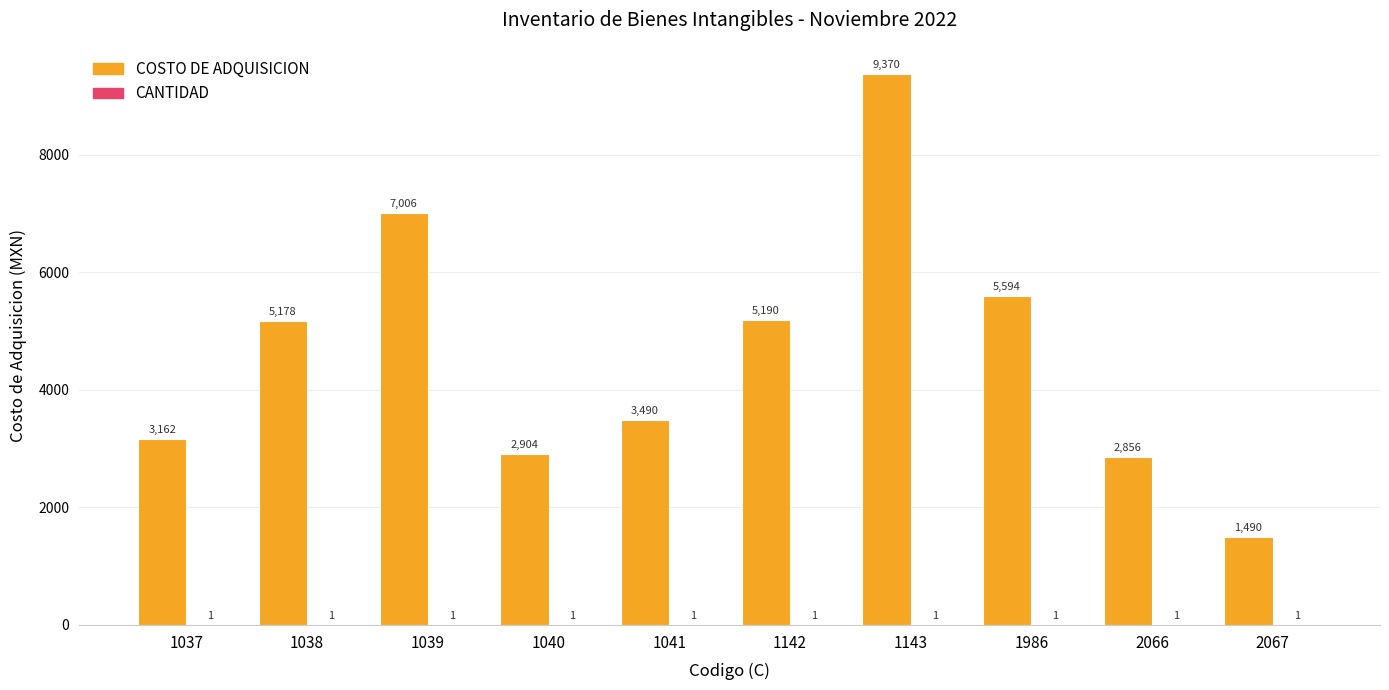

Which series has the largest total across all categories?

COSTO DE ADQUISICION